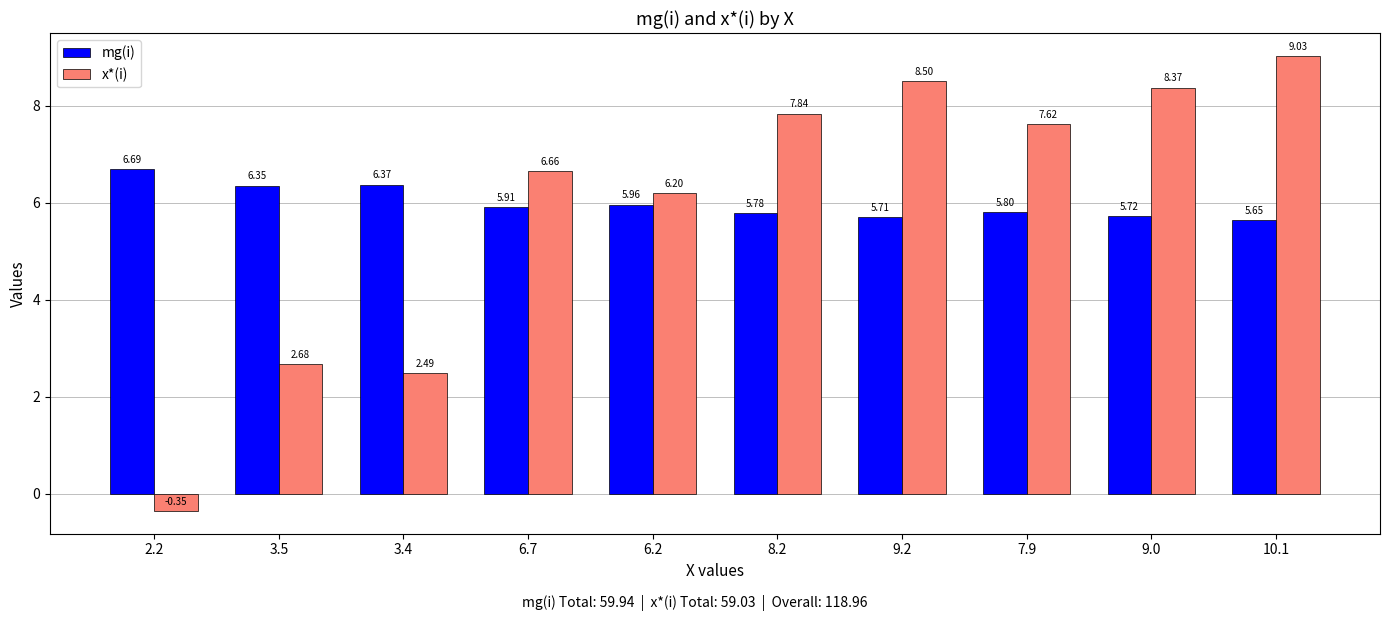

What is the difference between the second highest and second lowest values in the mg(i) series?

0.7